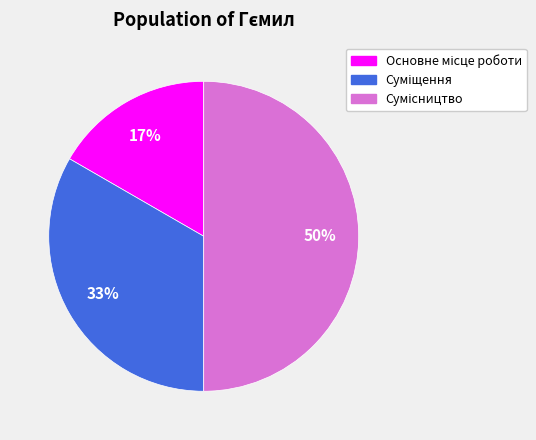

To the nearest percent, what is the difference between the largest and smallest slice percentages?

33%